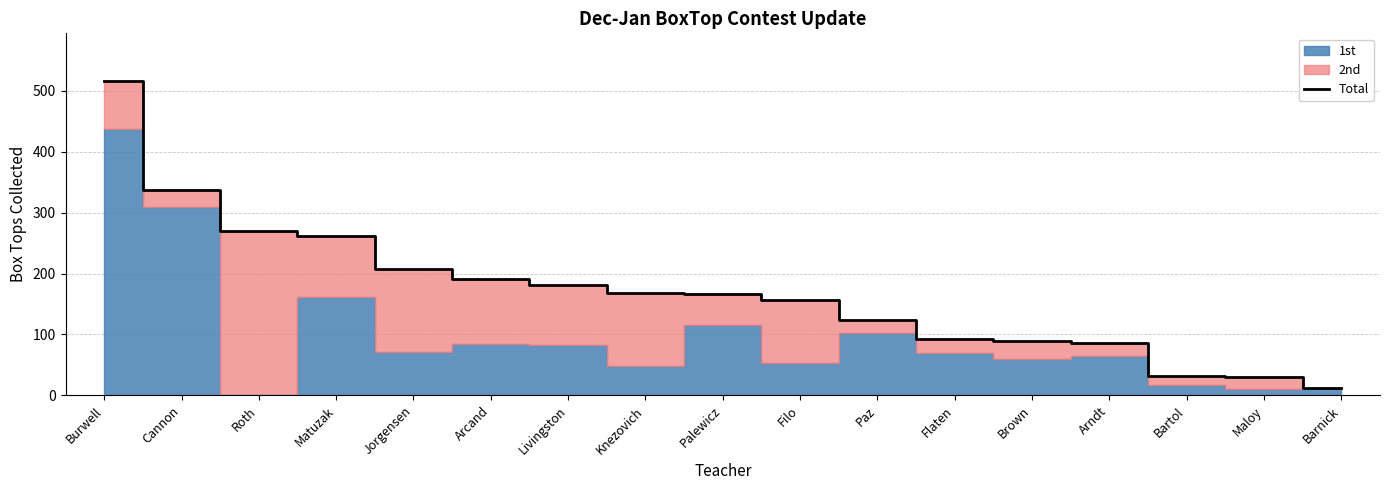

What is the label of the 5th point from the left?

Jorgensen